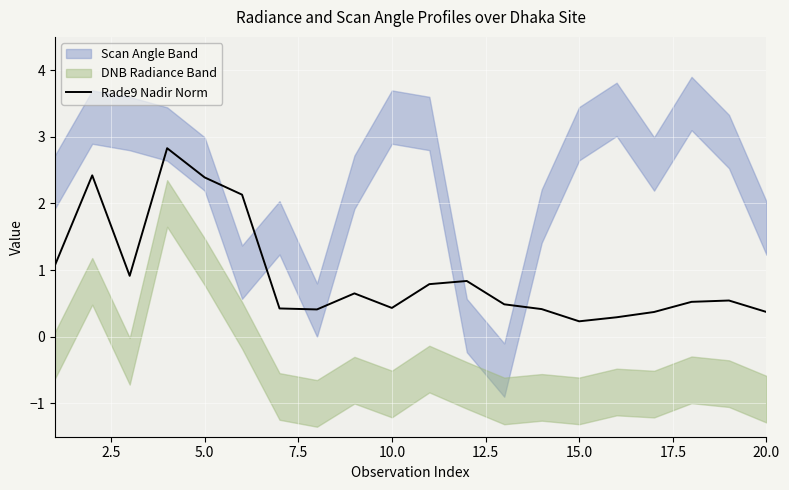

What is the highest value of the Rade9 Nadir Norm series?

2.8